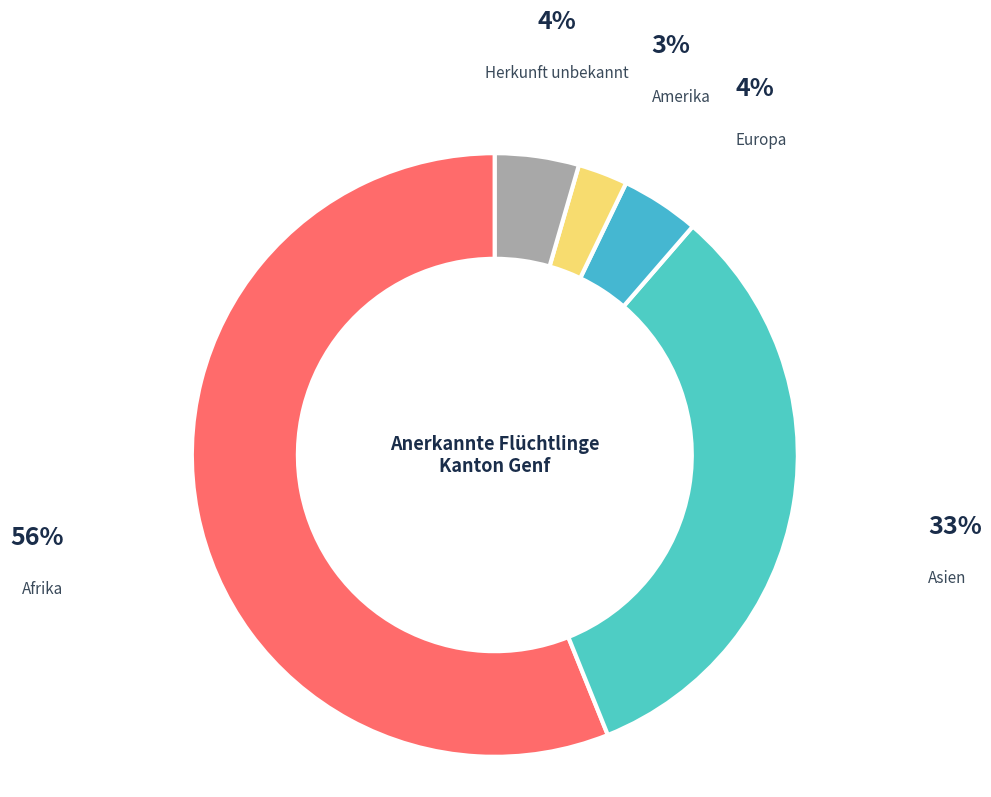

Is the sum of Afrika and Asien greater than half?

Yes